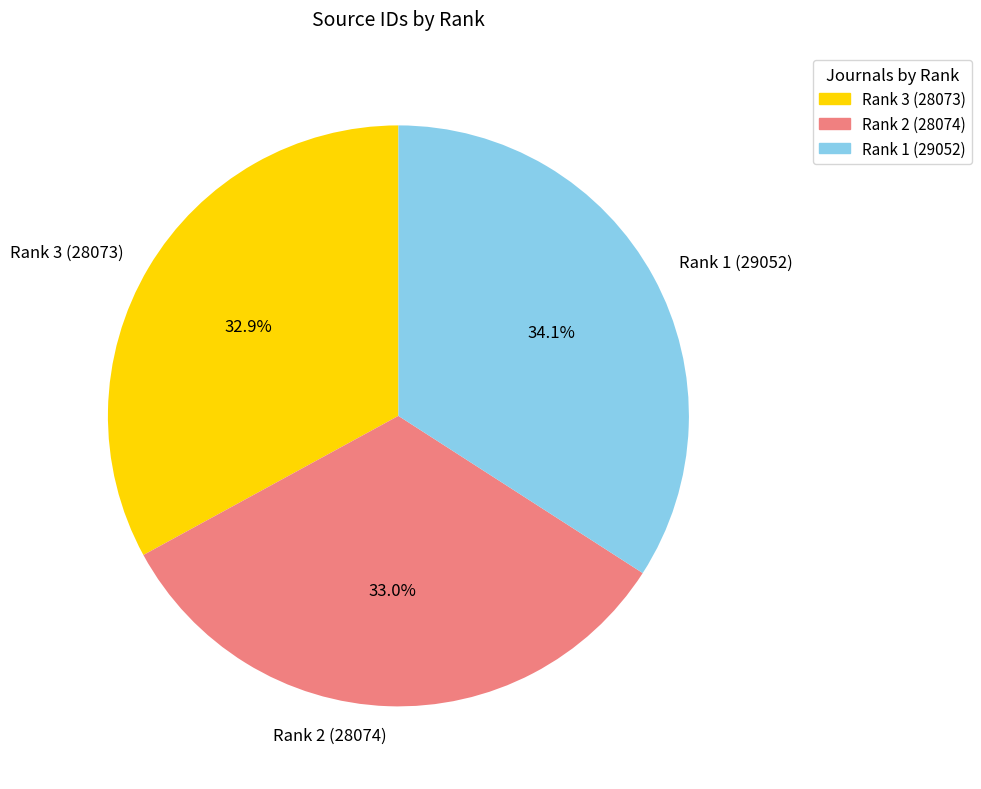

What percentage do Rank 1 (29052) and Rank 3 (28073) together represent?

67.0%